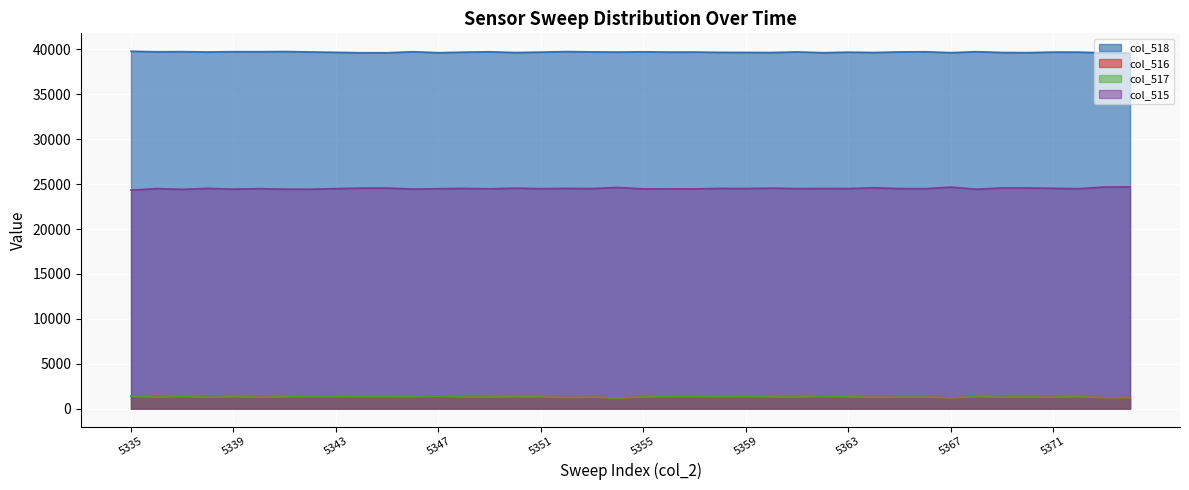

Rank the series at 5337 from highest to lowest value.

col_518, col_515, col_516, col_517